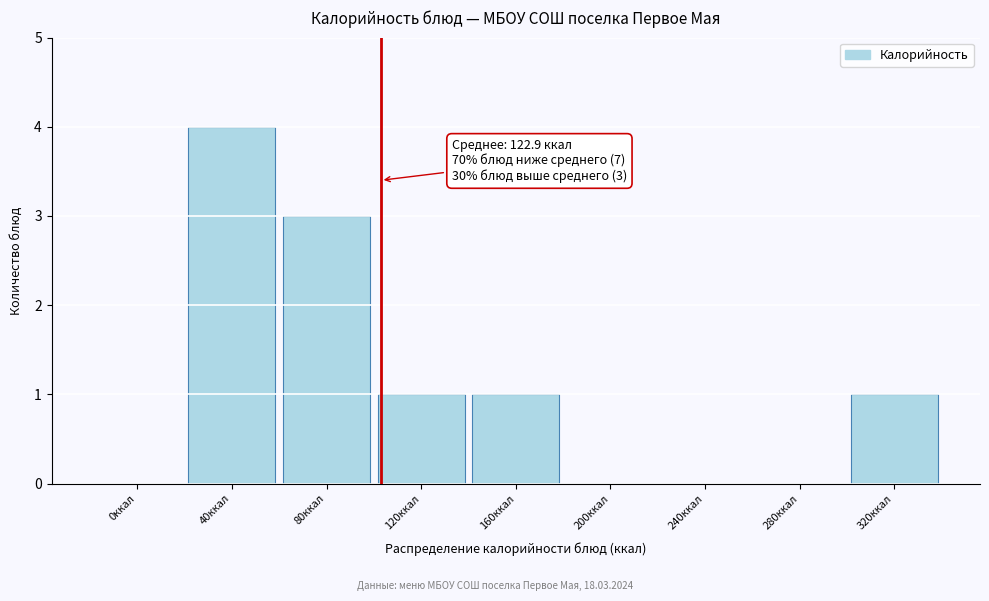

Reading right to left, what are all the values shown in this chart?

320ккал=1	280ккал=0	240ккал=0	200ккал=0	160ккал=1	120ккал=1	80ккал=3	40ккал=4	0ккал=0